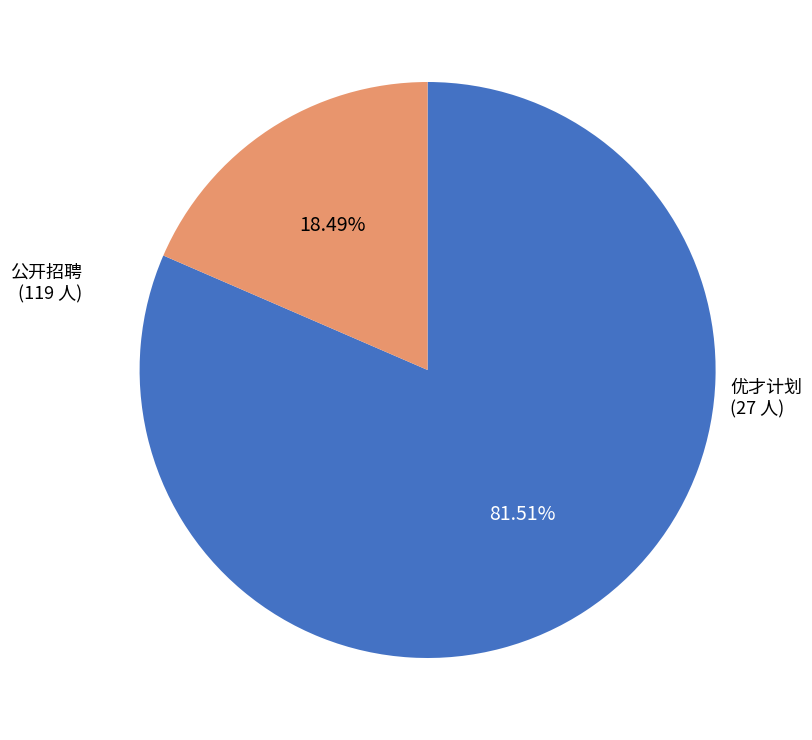

Is there any slice that represents more than half of the pie?

Yes